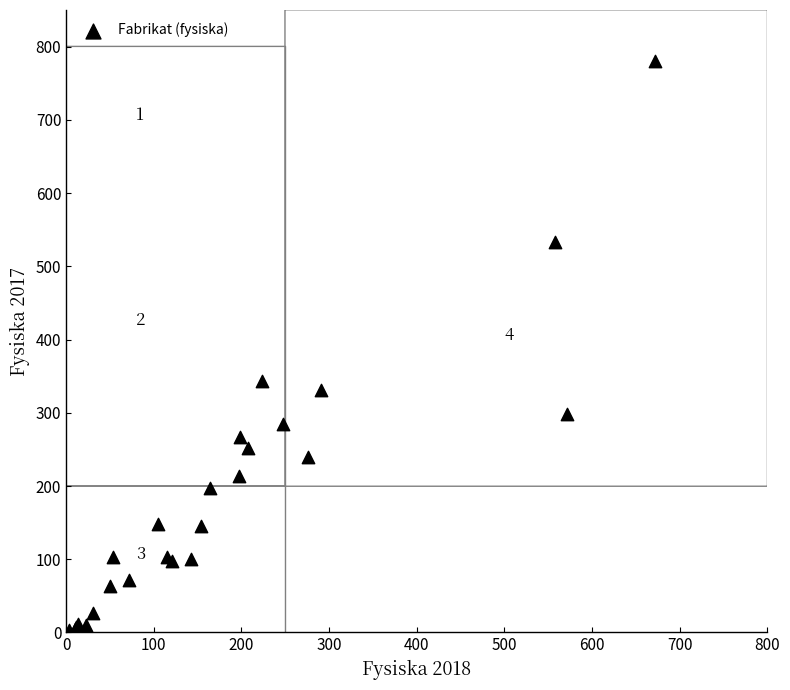

What Y value in the scatter plot is closest to 392?

343